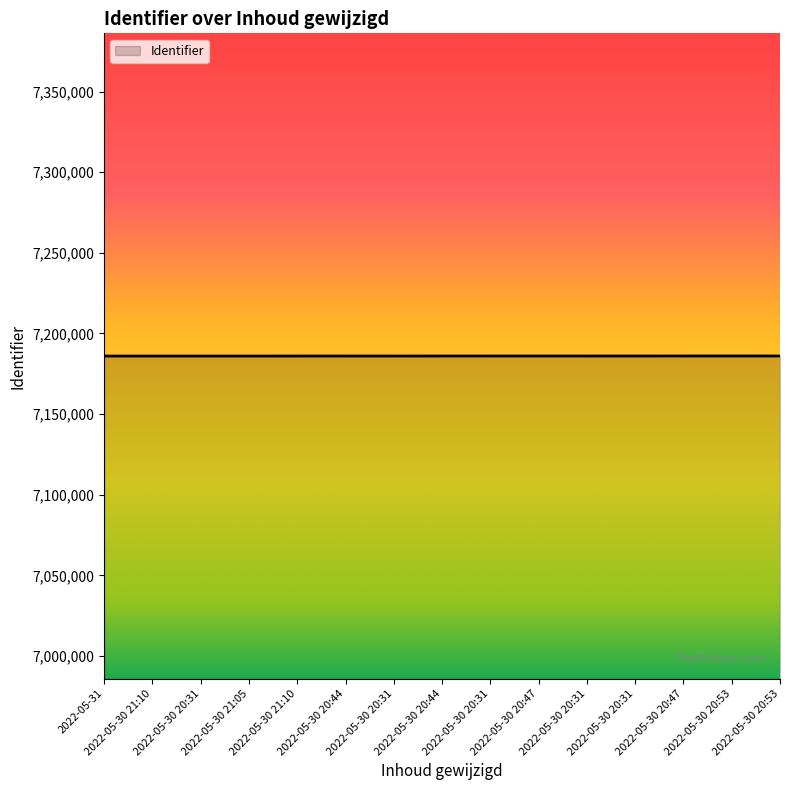

What is the change in value from 2022-05-30 20:31 to 2022-05-30 20:44?

+18